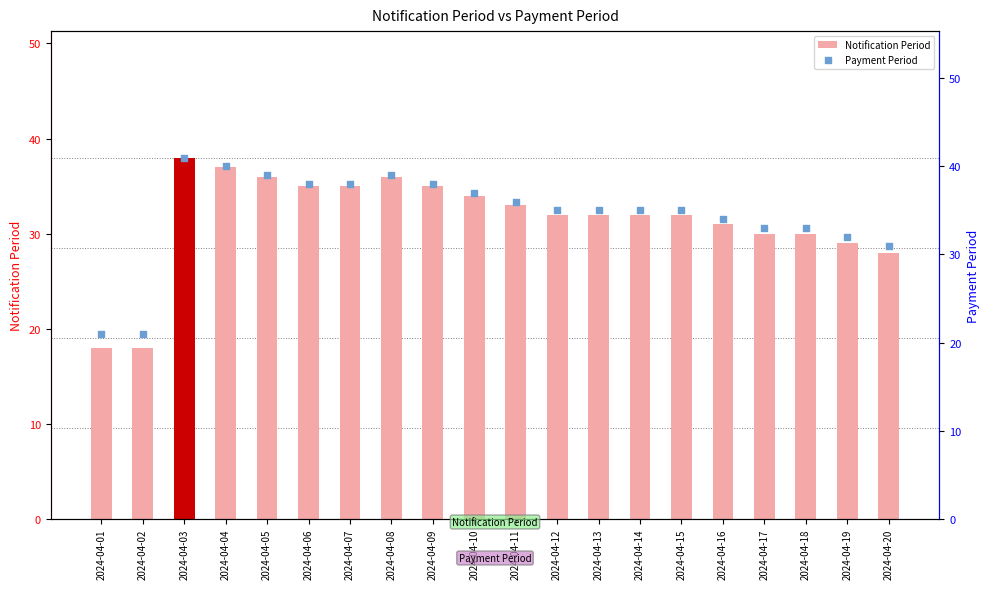

At which category is the sum across all series the highest?

2024-04-03